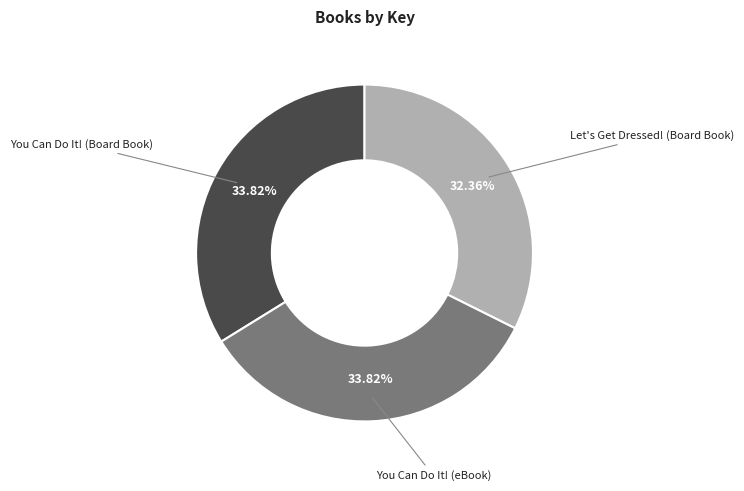

How many slices are in this pie chart?

3